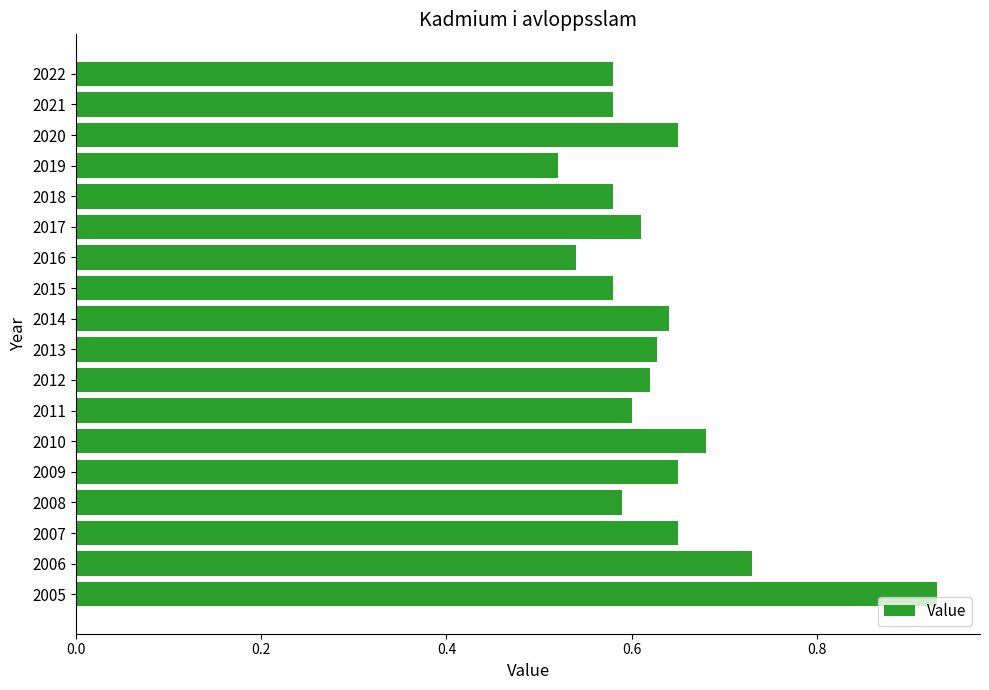

Count the values in the range 0 to 1.

18